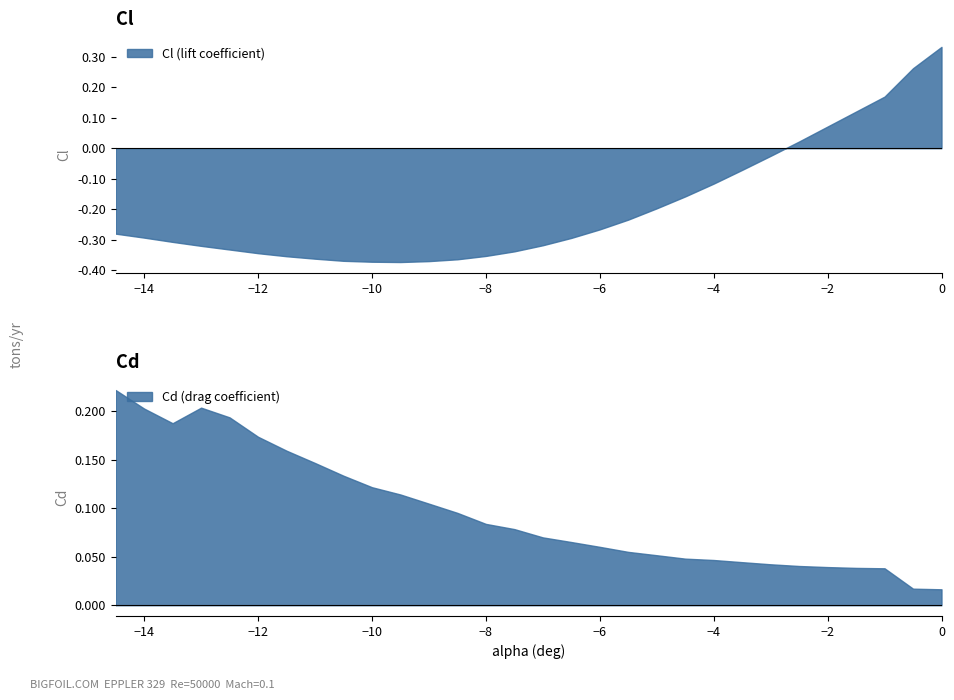

At which category does Cd reach its first local peak?

3